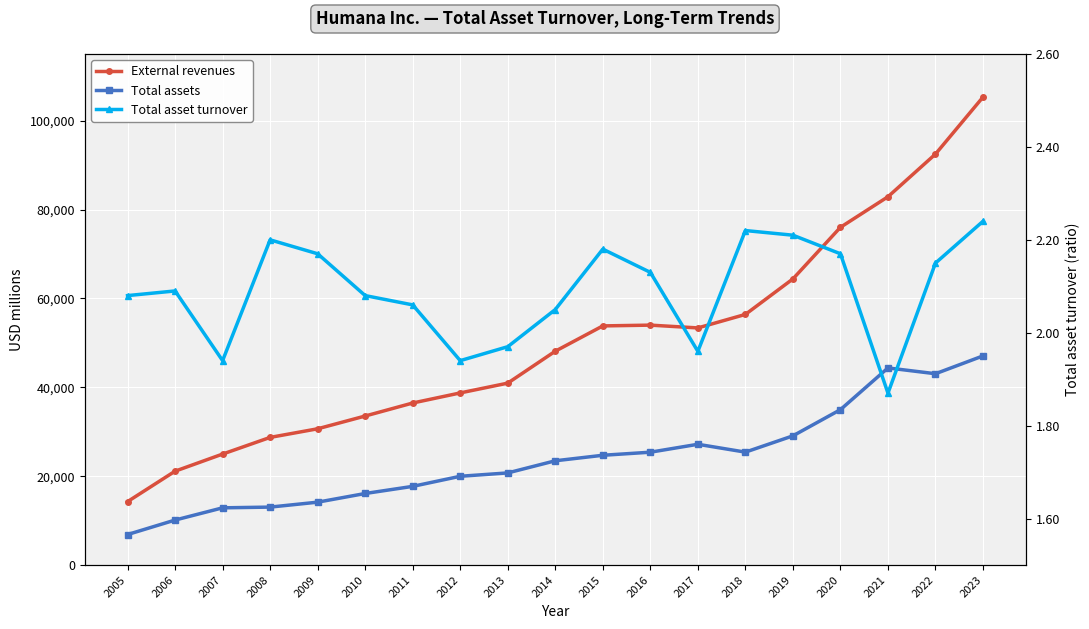

How many interior local peaks does the External revenues series have?

1